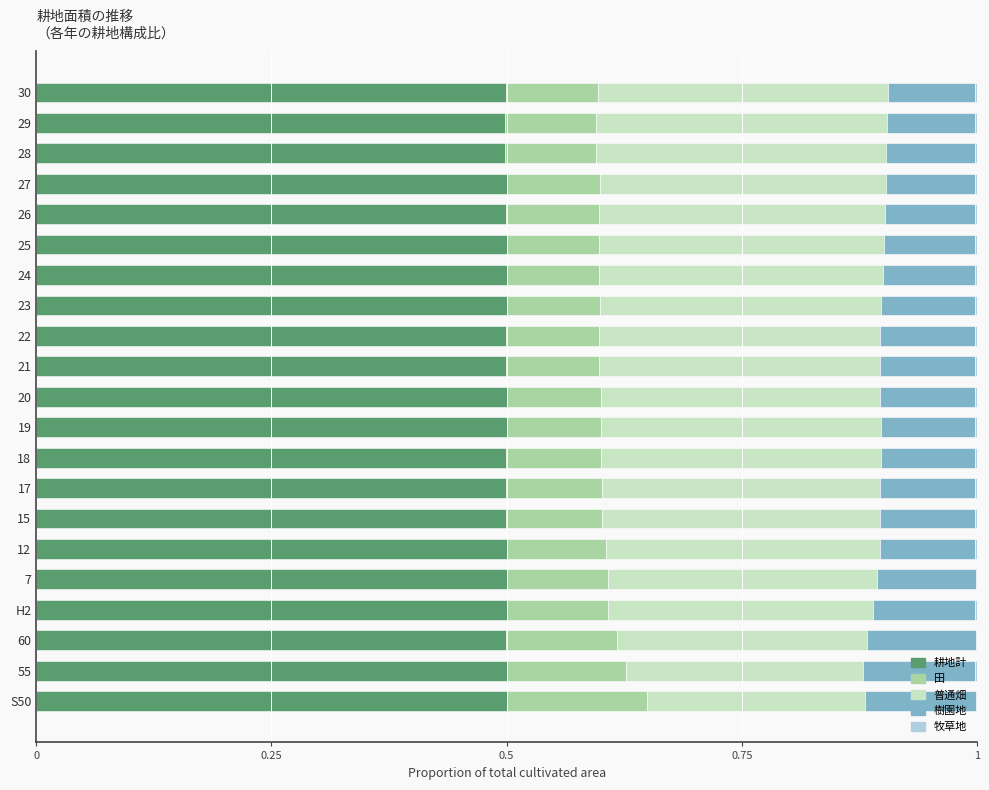

The 耕地計 series shows 0.2 at 17. True or false?

False